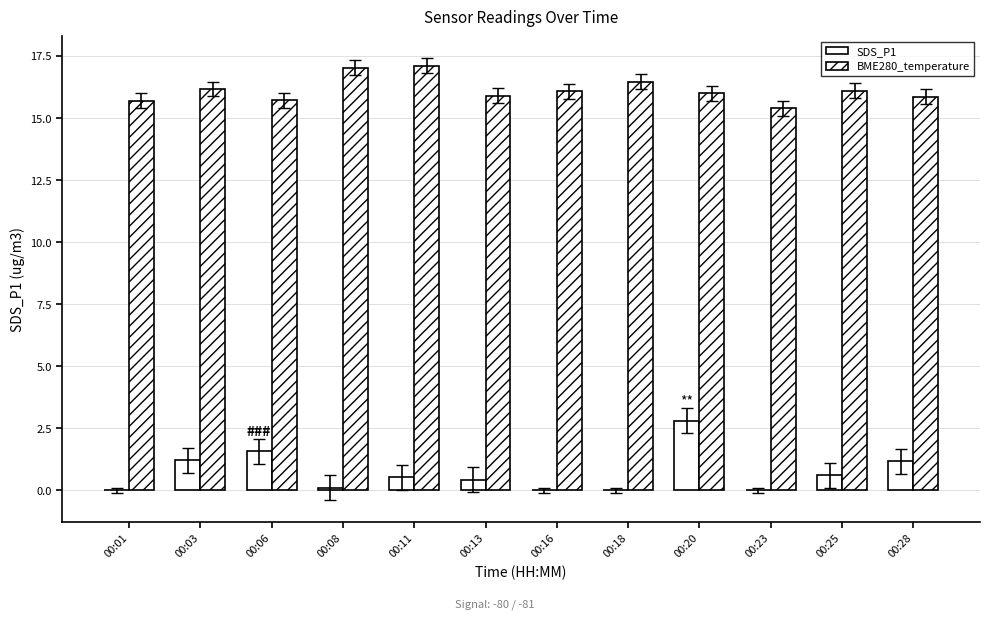

List the labels in order of BME280_temperature value, largest first.

00:11, 00:08, 00:18, 00:03, 00:25, 00:16, 00:20, 00:13, 00:28, 00:06, 00:01, 00:23